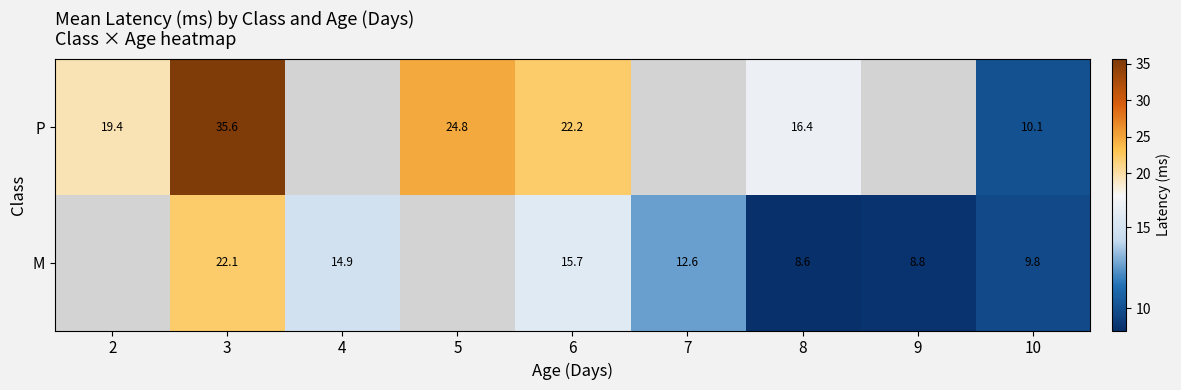

At 6, list the series in order from largest to smallest.

P, M